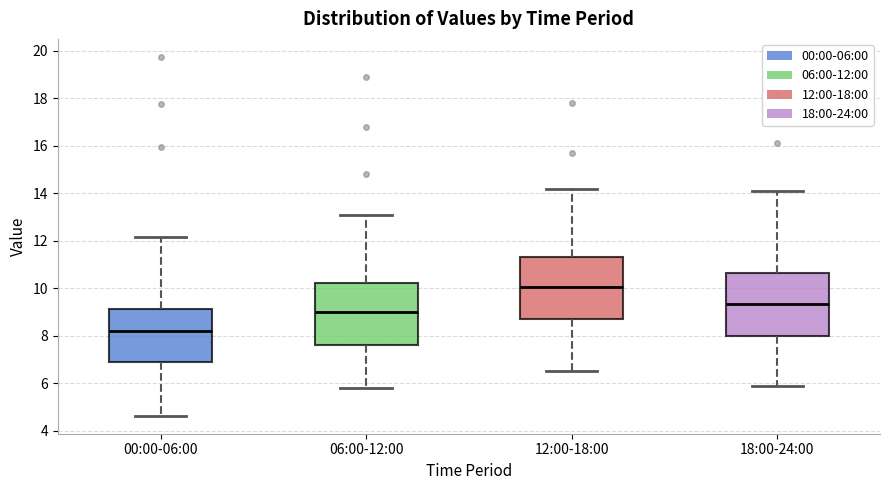

Where does the upper whisker of the box for 18:00-24:00 end on the y-axis? The values are not printed on the chart, so give them approximately, as read against the axis.

14.2